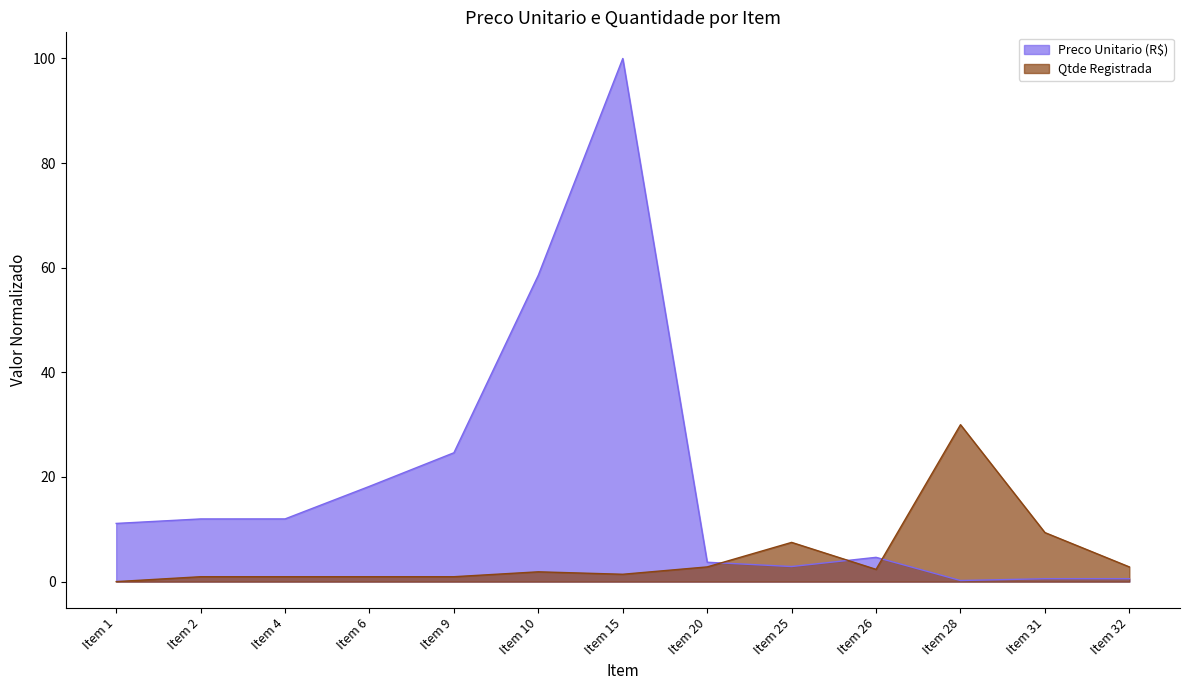

True or false: Preco Unitario (R$) and Qtde Registrada intersect in this chart.

True